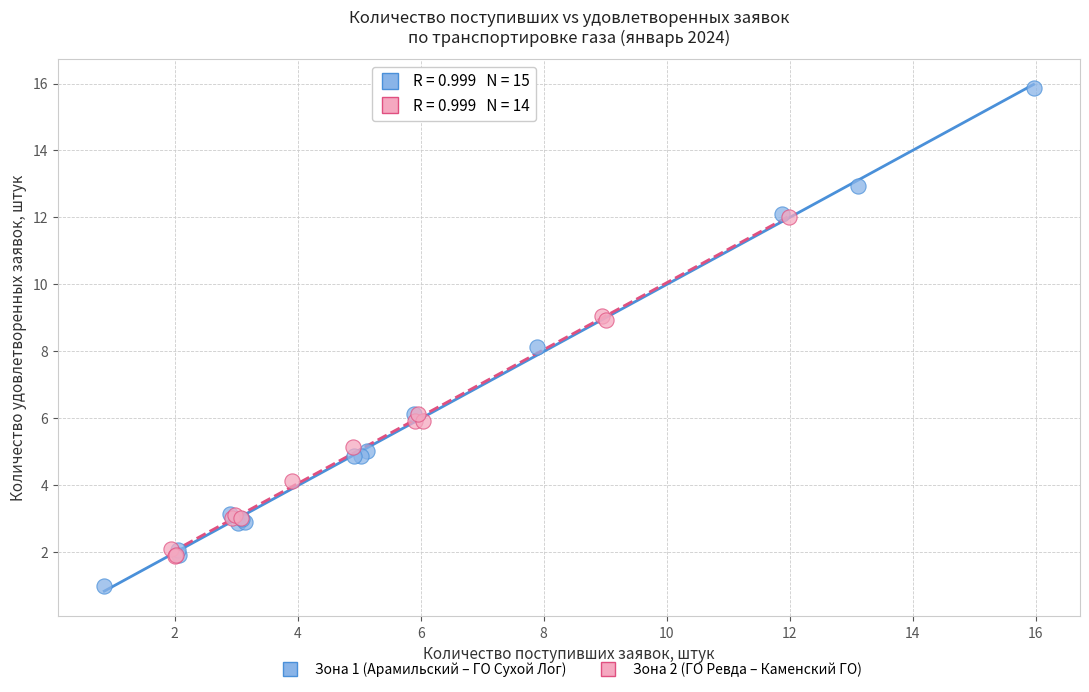

Which series contains the lowest Y value?

Зона 1 (Арамильский – ГО Сухой Лог)